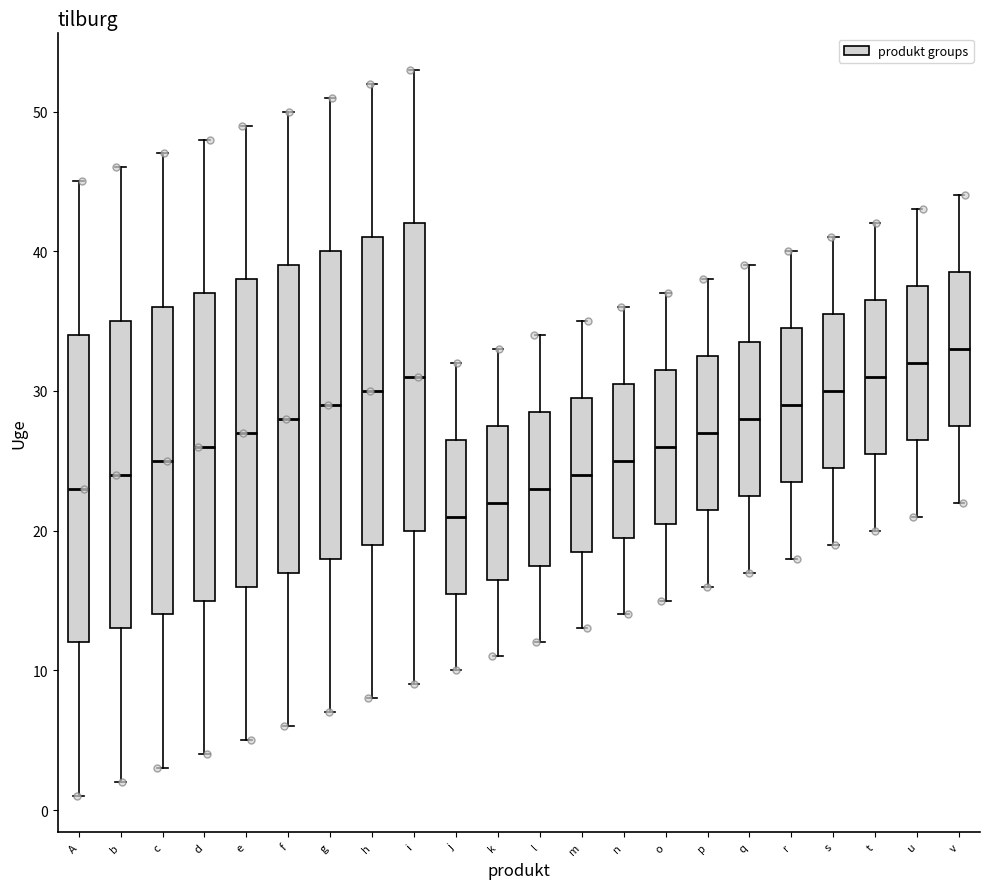

Reading left to right, read every box against the y-axis: the position of its median line, the range the box covers, and the ends of its whiskers. The values are not printed on the chart, so give them approximately, as read against the axis.

A: median 23, box 12 to 34, whiskers 1 to 45
b: median 24, box 13 to 35, whiskers 2 to 46
c: median 25, box 14 to 36, whiskers 3 to 47
d: median 26, box 15 to 37, whiskers 4 to 48
e: median 27, box 16 to 38, whiskers 5 to 49
f: median 28, box 17 to 39, whiskers 6 to 50
g: median 29, box 18 to 40, whiskers 7 to 51
h: median 30, box 19 to 41, whiskers 8 to 52
i: median 31, box 20 to 42, whiskers 9 to 53
j: median 21, box 16 to 27, whiskers 10 to 32
k: median 22, box 17 to 28, whiskers 11 to 33
l: median 23, box 18 to 29, whiskers 12 to 34
m: median 24, box 19 to 30, whiskers 13 to 35
n: median 25, box 20 to 31, whiskers 14 to 36
o: median 26, box 21 to 32, whiskers 15 to 37
p: median 27, box 22 to 33, whiskers 16 to 38
q: median 28, box 23 to 34, whiskers 17 to 39
r: median 29, box 24 to 35, whiskers 18 to 40
s: median 30, box 25 to 36, whiskers 19 to 41
t: median 31, box 26 to 37, whiskers 20 to 42
u: median 32, box 27 to 38, whiskers 21 to 43
v: median 33, box 28 to 39, whiskers 22 to 44